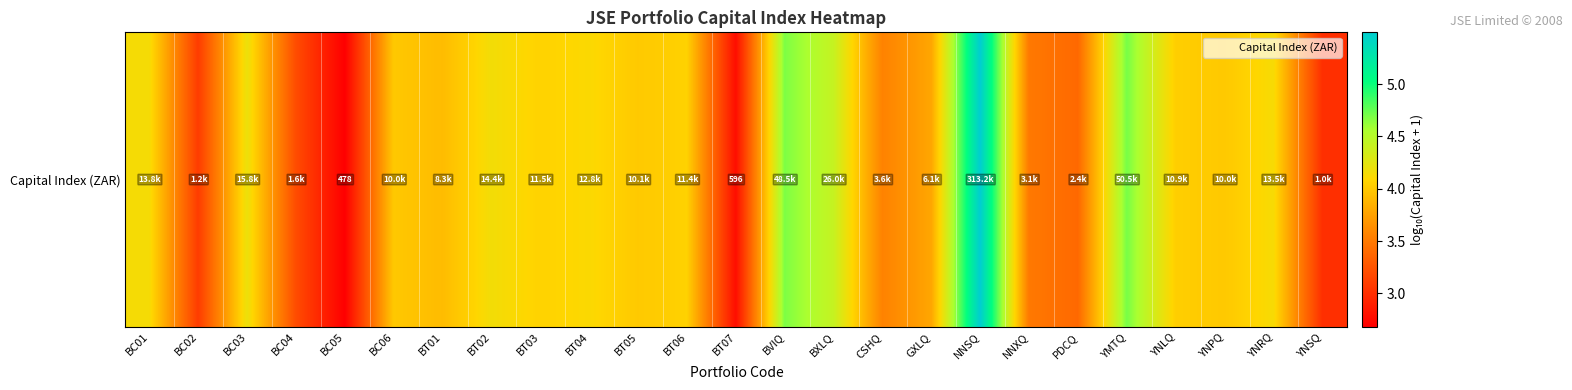

What is the change in value from PDCQ to YNSQ?

-0.4